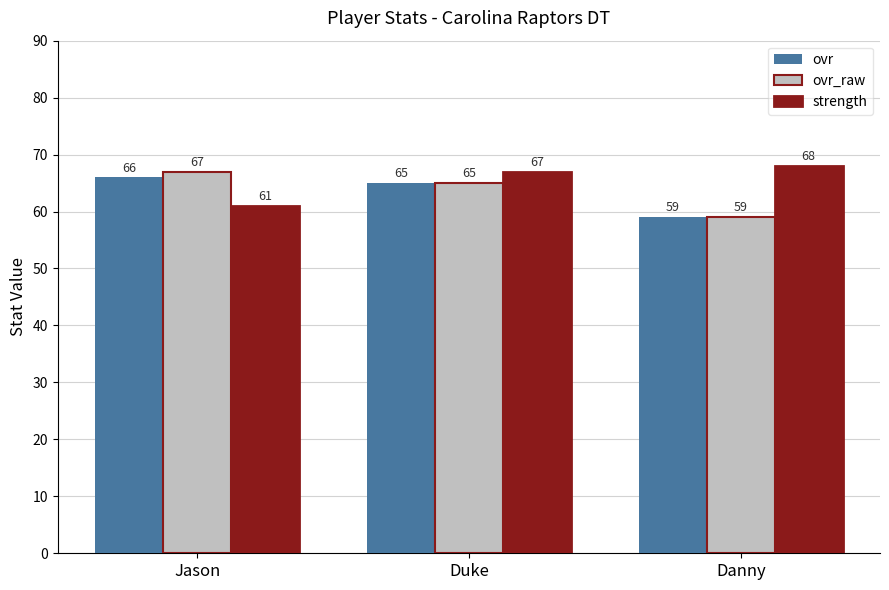

Where is ovr_raw nearest to the value 63?

Duke